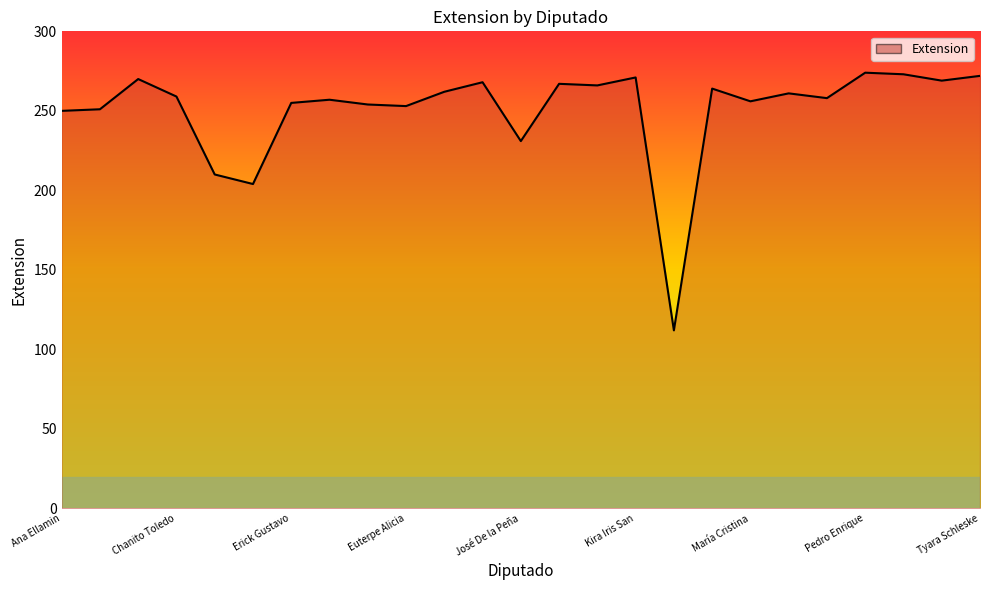

Reading left to right, extract all data points from this chart.

250	251	270	259	210	204	255	257	254	253	262	268	231	267	266	271	112	264	256	261	258	274	273	269	272